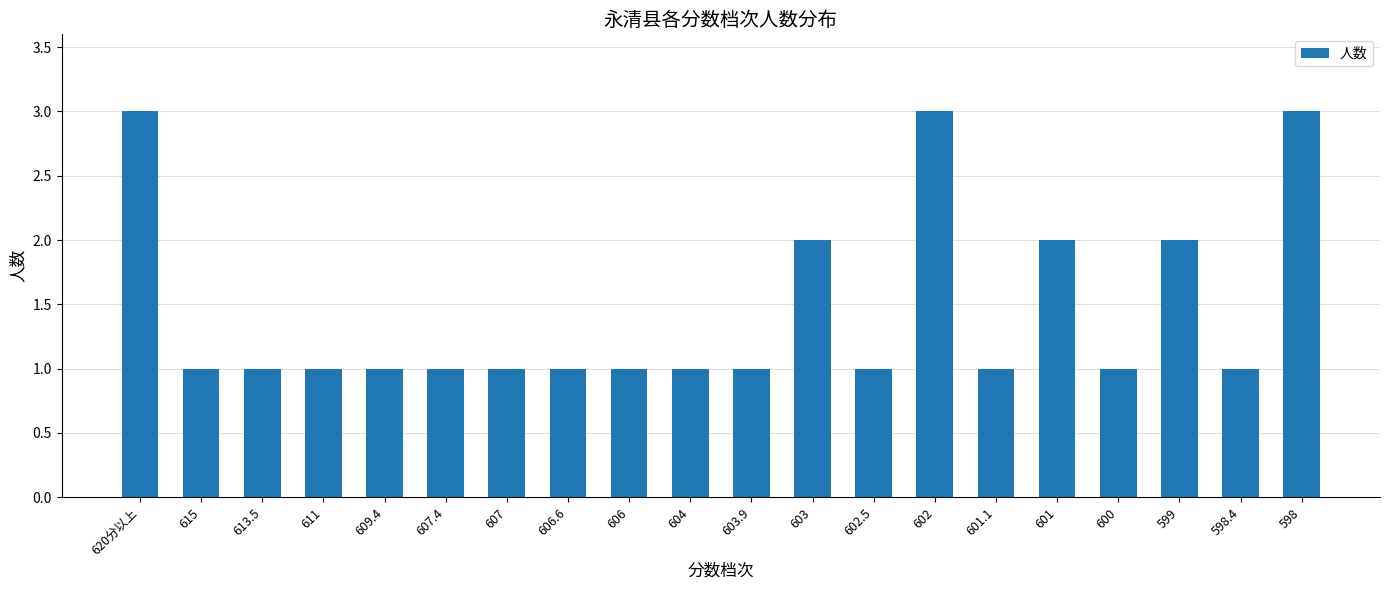

Approximately how many times larger is the value at 604 compared to 611?

1.0